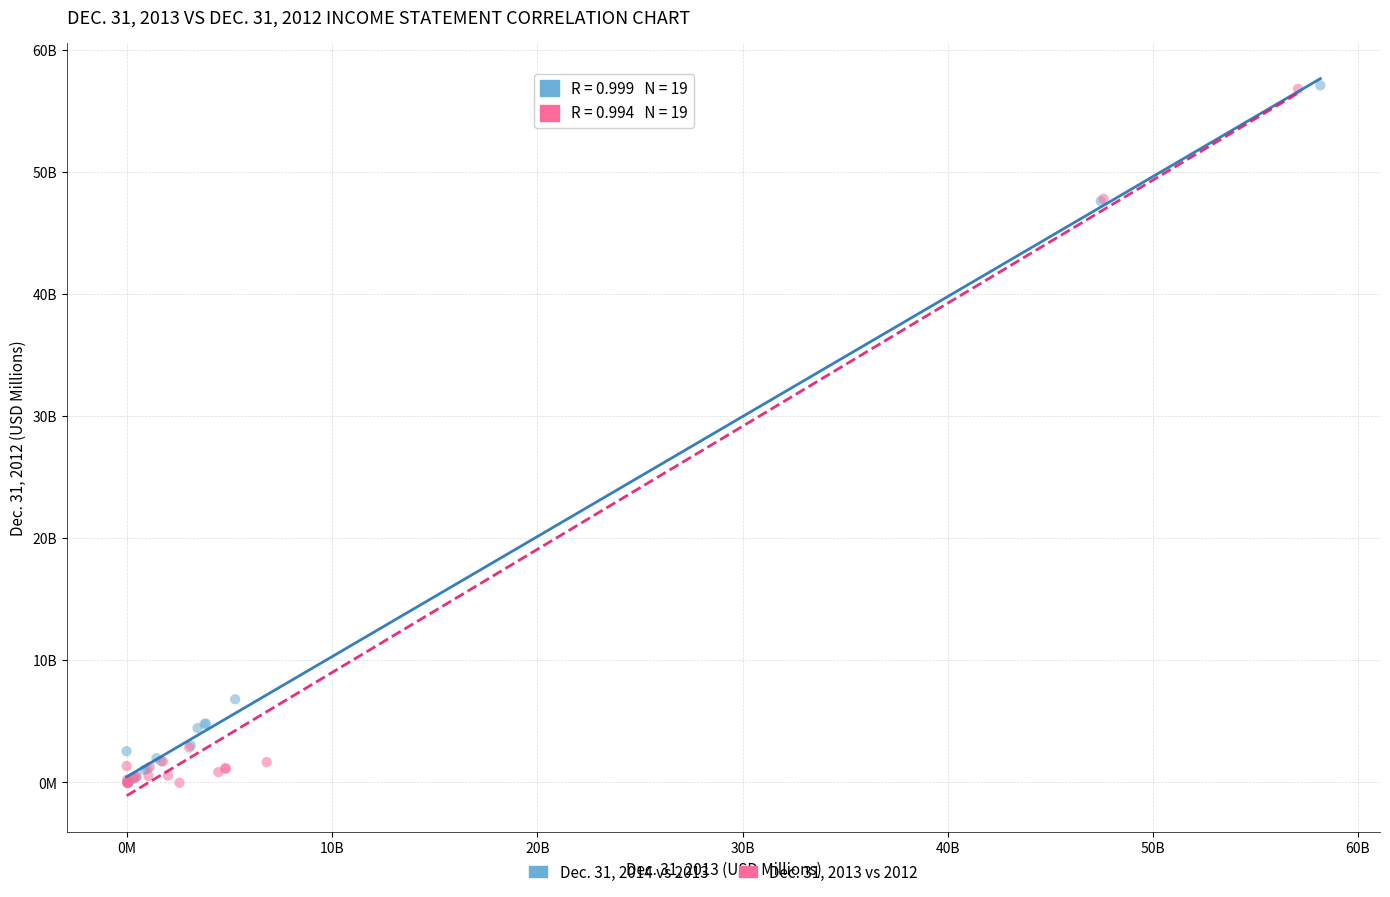

Which series has the largest Y range (max minus min)?

Dec. 31, 2014 vs 2013